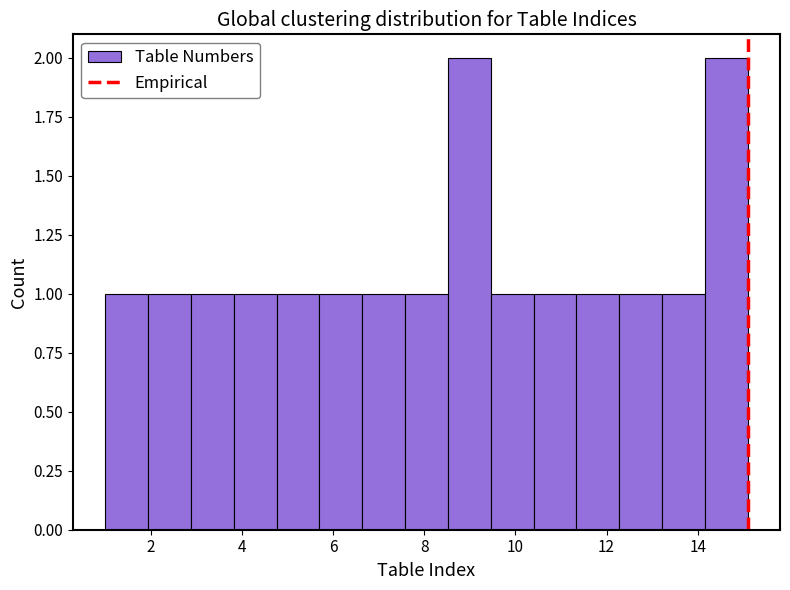

How tall is the bar that spans 7.58 to 8.52 on the x-axis? Neither the bar edges nor the heights are printed on the chart, so give them approximately, as read against the axes.

1